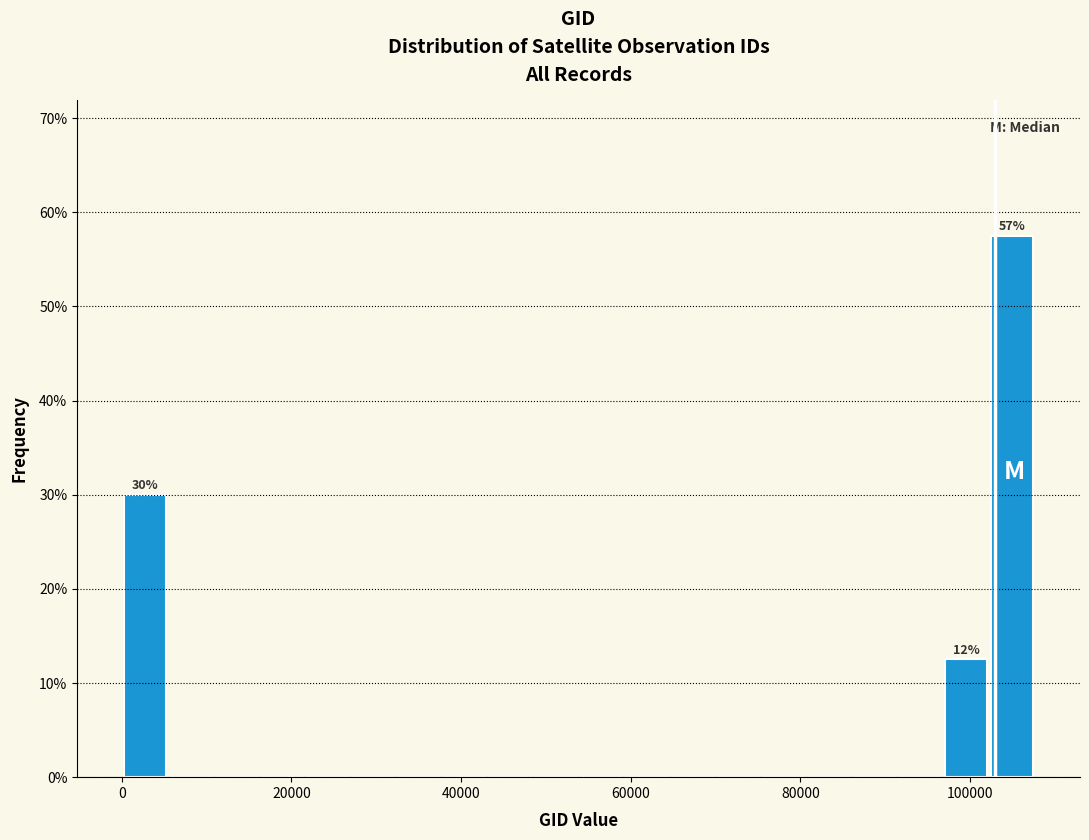

Read against the x-axis, roughly where is the centre of the tallest bar?

104000